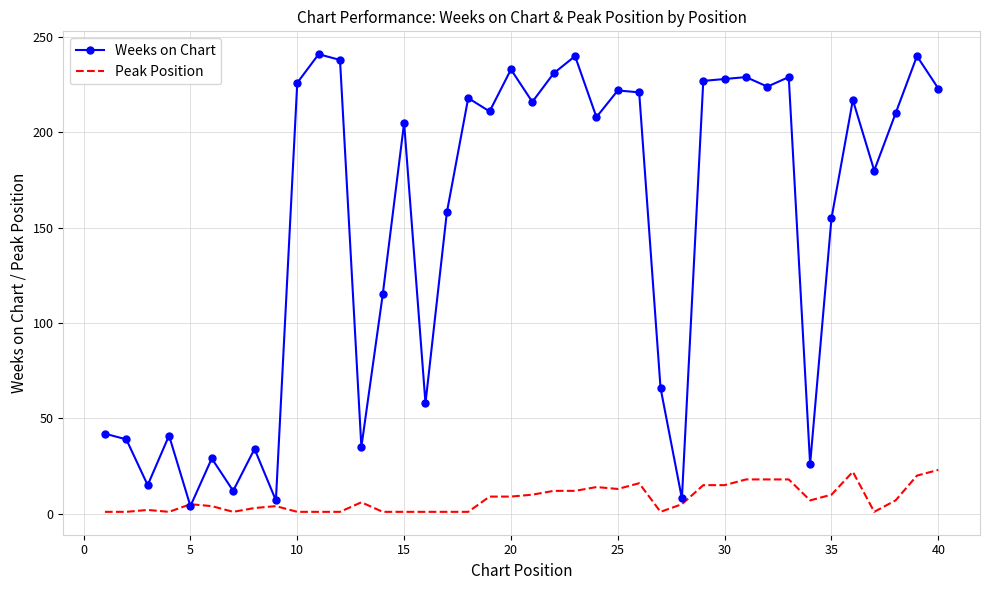

What are all the series names shown in the legend?

Weeks on Chart, Peak Position